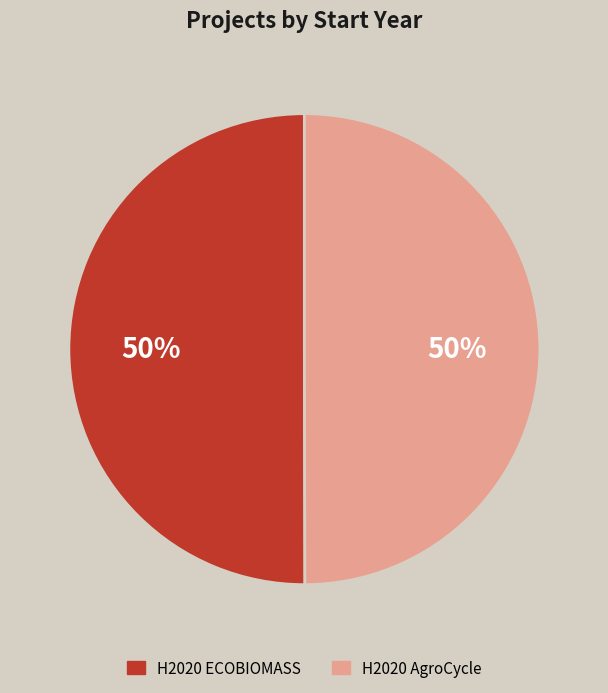

Is it true that H2020 ECOBIOMASS is 50% of the pie?

True